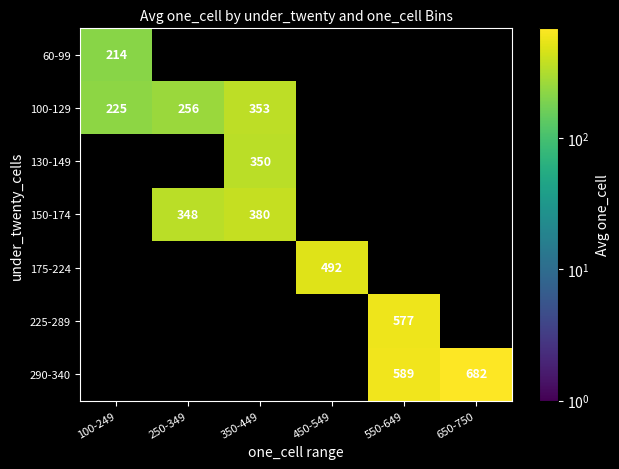

Count the number of data series in this chart.

7